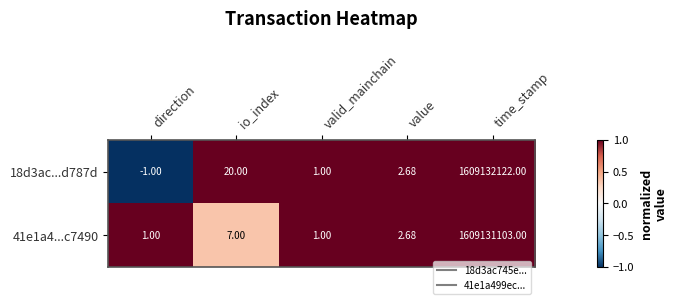

At which category is the sum across all series the highest?

time_stamp